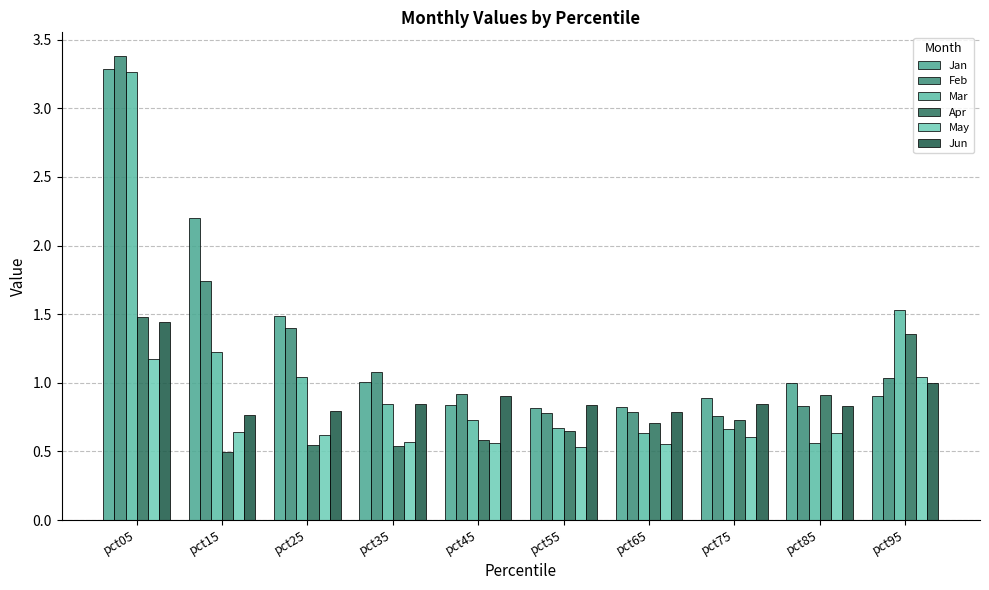

What is the value of the Jun bar at the 9th from the left?

0.8